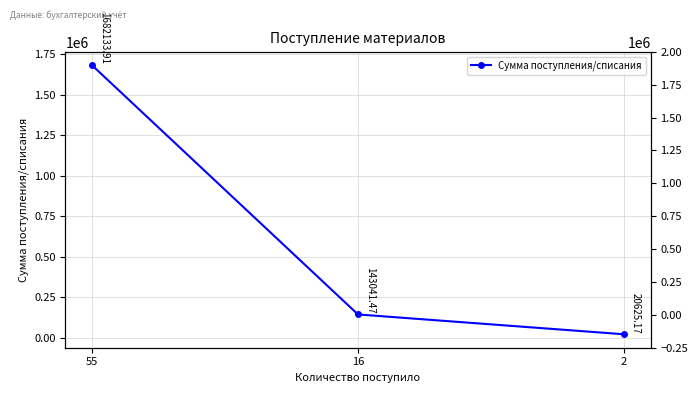

Reading left to right, extract all data points from this chart.

1682133.9	143041.5	20625.2